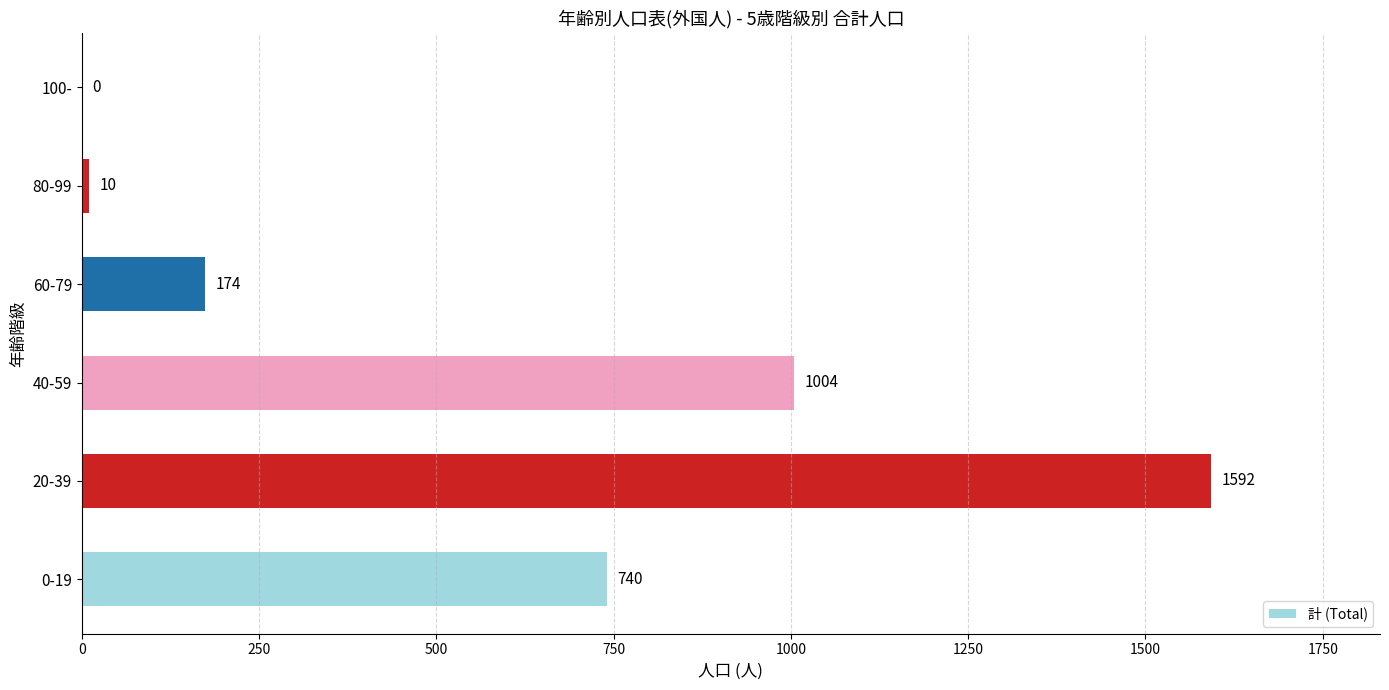

What is the sum of the values at 40-59 and 60-79?

1178